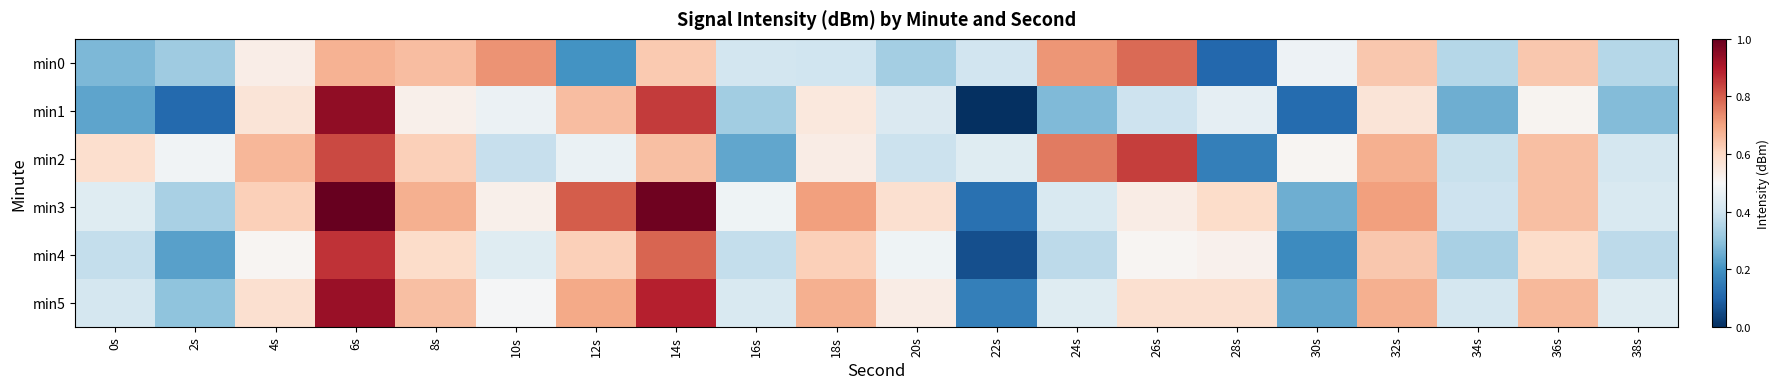

Reading right to left, list all the values displayed in this chart.

min0: 38s=0.4	36s=0.6	34s=0.4	32s=0.6	30s=0.5	28s=0.1	26s=0.8	24s=0.7	22s=0.4	20s=0.3	18s=0.4	16s=0.4	14s=0.6	12s=0.2	10s=0.7	8s=0.7	6s=0.7	4s=0.5	2s=0.3	0s=0.3
min1: 38s=0.3	36s=0.5	34s=0.3	32s=0.6	30s=0.1	28s=0.5	26s=0.4	24s=0.3	22s=0.0	20s=0.4	18s=0.6	16s=0.3	14s=0.9	12s=0.7	10s=0.5	8s=0.5	6s=0.9	4s=0.6	2s=0.1	0s=0.2
min2: 38s=0.4	36s=0.7	34s=0.4	32s=0.7	30s=0.5	28s=0.2	26s=0.8	24s=0.8	22s=0.4	20s=0.4	18s=0.5	16s=0.2	14s=0.7	12s=0.5	10s=0.4	8s=0.6	6s=0.8	4s=0.7	2s=0.5	0s=0.6
min3: 38s=0.4	36s=0.7	34s=0.4	32s=0.7	30s=0.3	28s=0.6	26s=0.5	24s=0.4	22s=0.1	20s=0.6	18s=0.7	16s=0.5	14s=1.0	12s=0.8	10s=0.5	8s=0.7	6s=1.0	4s=0.6	2s=0.3	0s=0.4
min4: 38s=0.4	36s=0.6	34s=0.3	32s=0.6	30s=0.2	28s=0.5	26s=0.5	24s=0.4	22s=0.1	20s=0.5	18s=0.6	16s=0.4	14s=0.8	12s=0.6	10s=0.4	8s=0.6	6s=0.9	4s=0.5	2s=0.2	0s=0.4
min5: 38s=0.4	36s=0.7	34s=0.4	32s=0.7	30s=0.2	28s=0.6	26s=0.6	24s=0.4	22s=0.2	20s=0.5	18s=0.7	16s=0.4	14s=0.9	12s=0.7	10s=0.5	8s=0.7	6s=0.9	4s=0.6	2s=0.3	0s=0.4